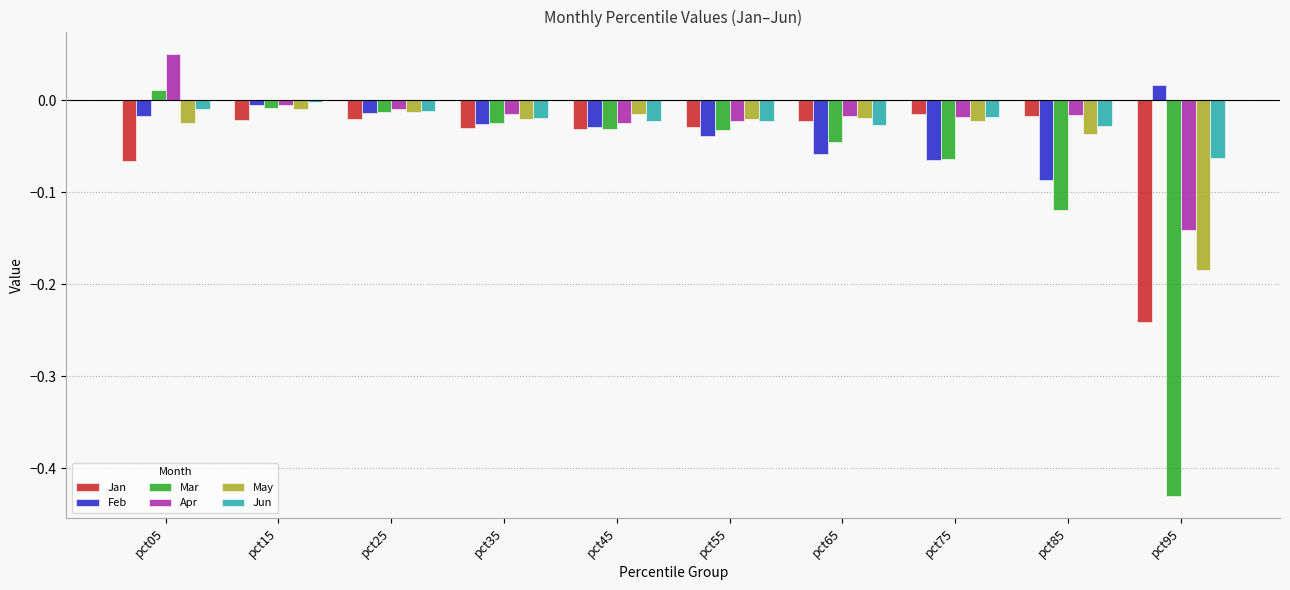

Is the value of Mar at pct55 greater than the value of May at pct25?

No